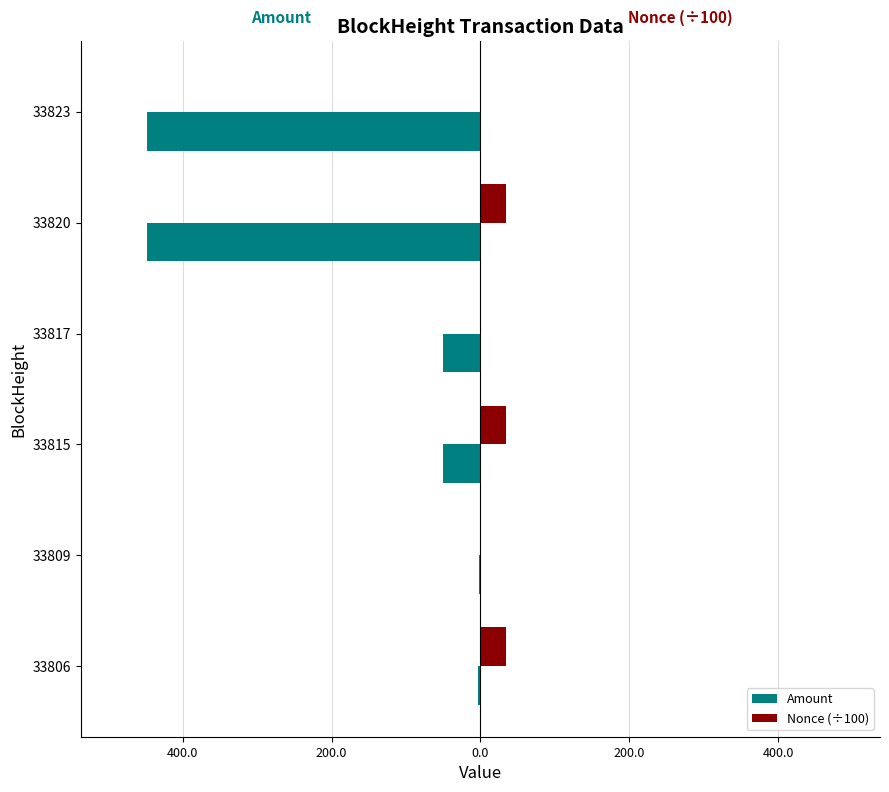

What is the greatest value displayed?

34.6